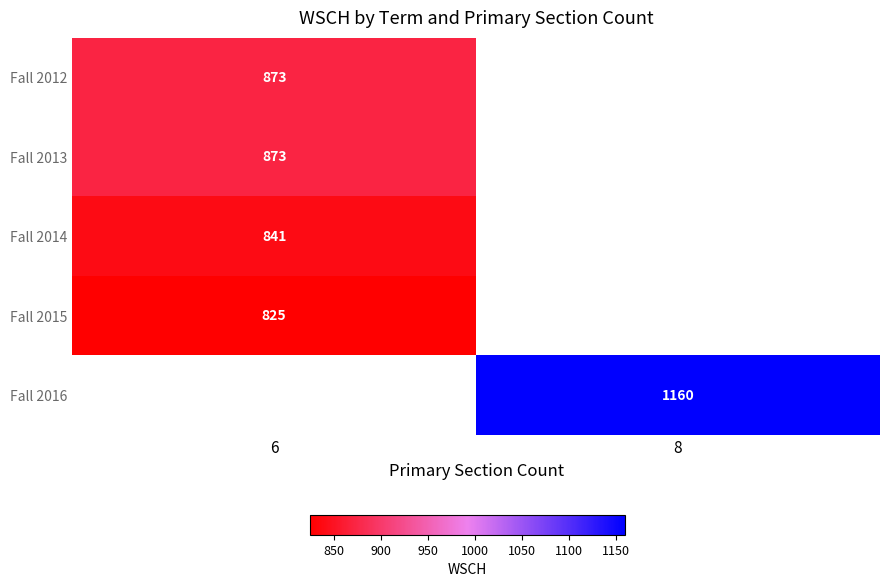

What is the minimum value shown in the chart?

825.0